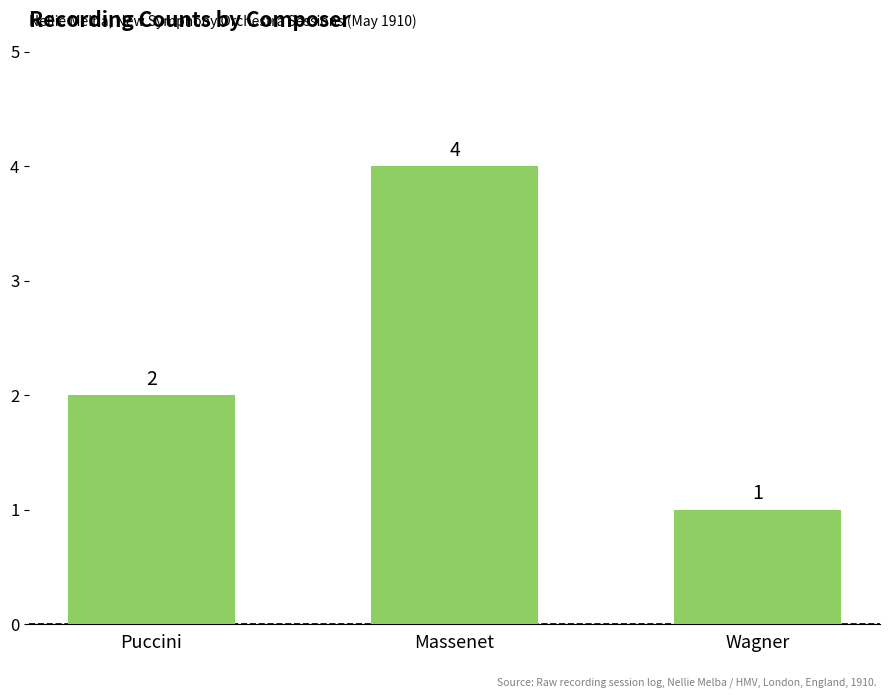

What is the difference between the maximum and minimum values?

3